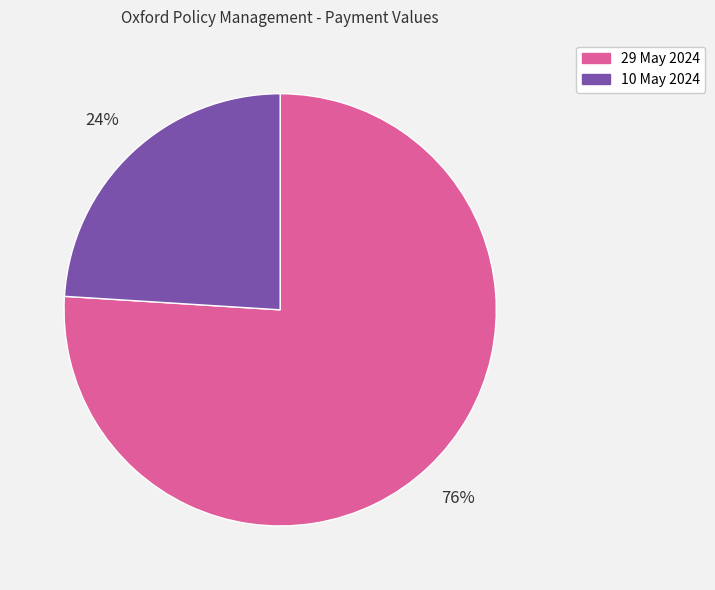

Do 29 May 2024 and 10 May 2024 together represent more than half of the pie?

Yes